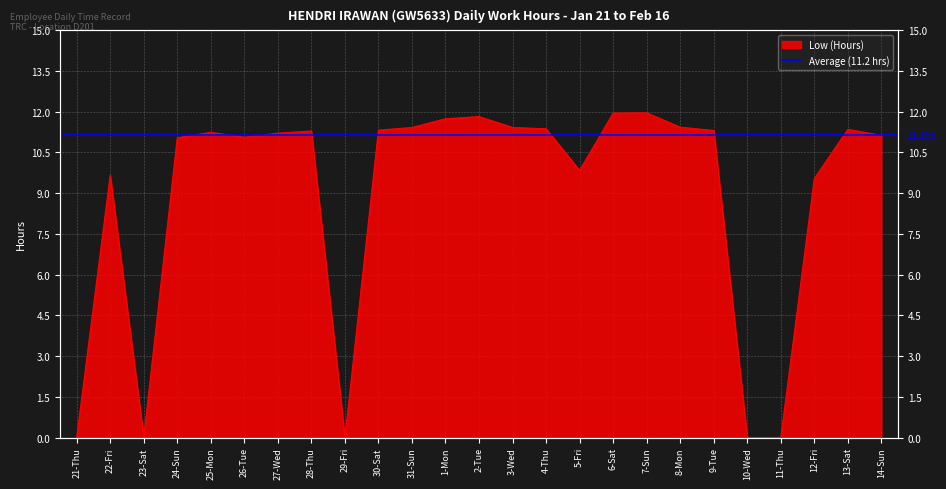

The chart shows a value of 11.3 at 13-Sat. True or false?

True